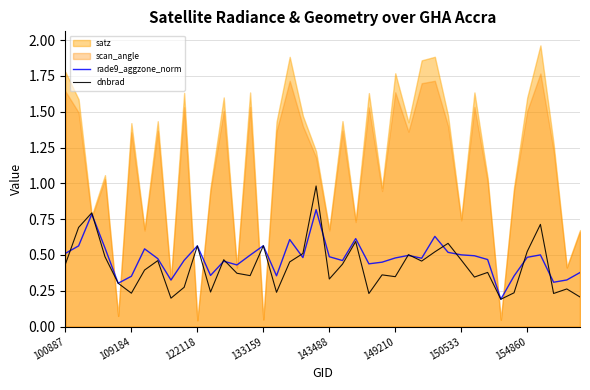

What is the total value across all series at 11?

0.6